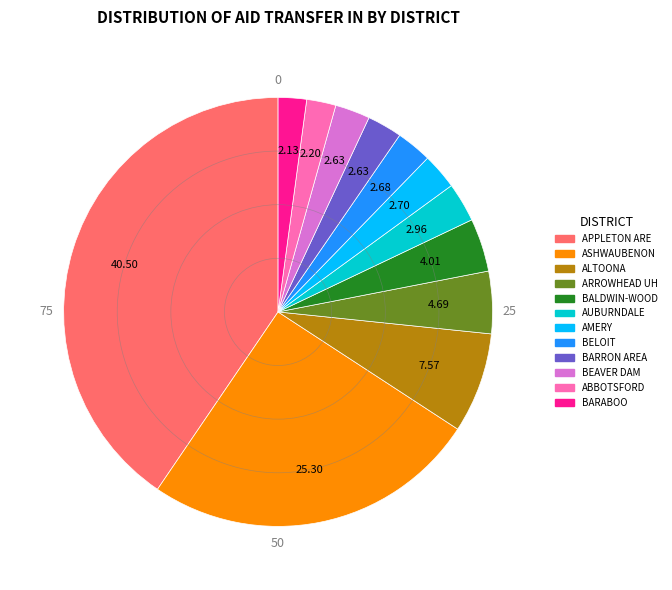

Does any single category account for the majority?

No